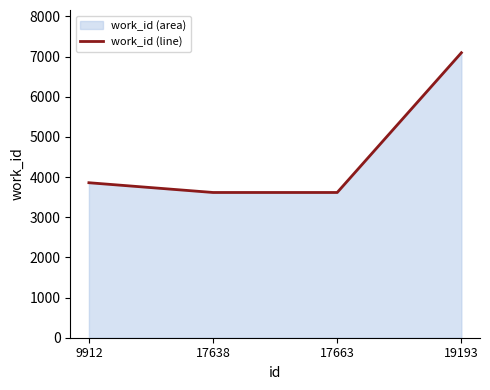

True or false: the data shows 2005 at 9912.

False